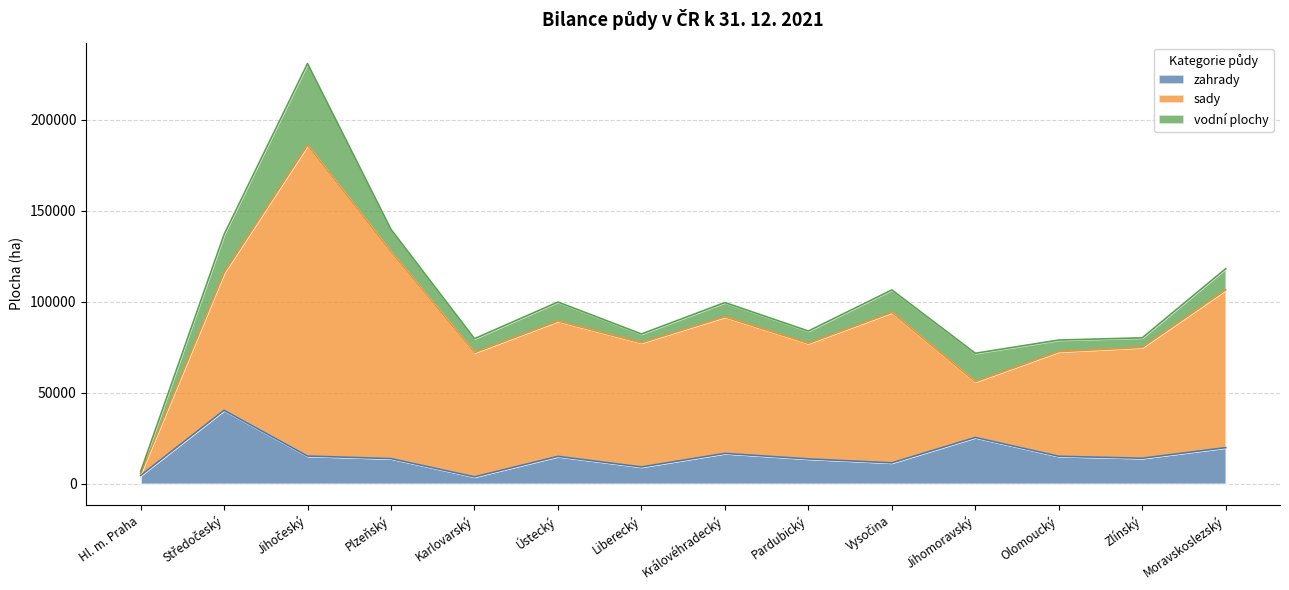

Reading right to left, what are all the values shown in this chart?

zahrady: Moravskoslezský=19893	Zlínský=14075	Olomoucký=15152	Jihomoravský=25485	Vysočina=11527	Pardubický=13707	Královéhradecký=16733	Liberecký=9279	Ústecký=15090	Karlovarský=3840	Plzeňský=13863	Jihočeský=15274	Středočeský=40417	Hl. m. Praha=4572
sady: Moravskoslezský=86700	Zlínský=60879	Olomoucký=57471	Jihomoravský=30615	Vysočina=82668	Pardubický=63490	Královéhradecký=75031	Liberecký=68243	Ústecký=74336	Karlovarský=68260	Plzeňský=113587	Jihočeský=170808	Středočeský=75522	Hl. m. Praha=978
vodní plochy: Moravskoslezský=11670	Zlínský=5297	Olomoucký=6409	Jihomoravský=15660	Vysočina=12359	Pardubický=6779	Královéhradecký=7868	Liberecký=4839	Ústecký=10477	Karlovarský=7673	Plzeňský=12347	Jihočeský=44896	Středočeský=21049	Hl. m. Praha=1097